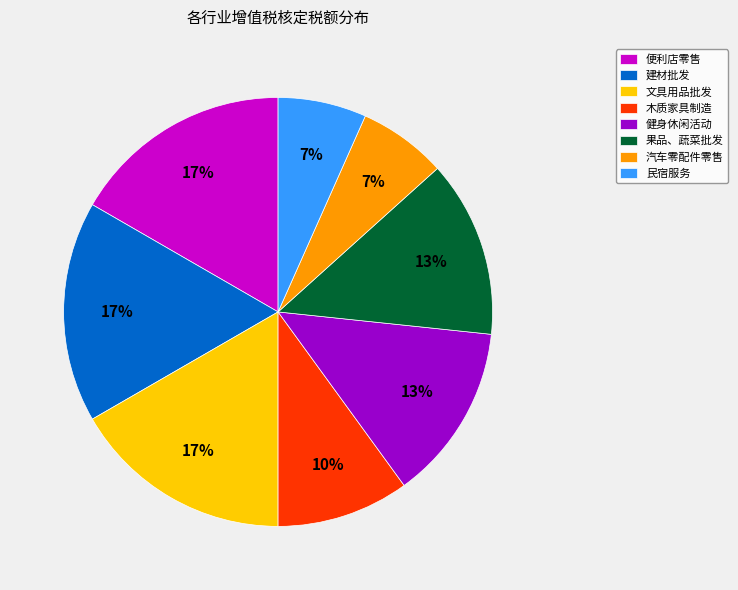

To the nearest percent, what percentage of the pie is 便利店零售?

17%